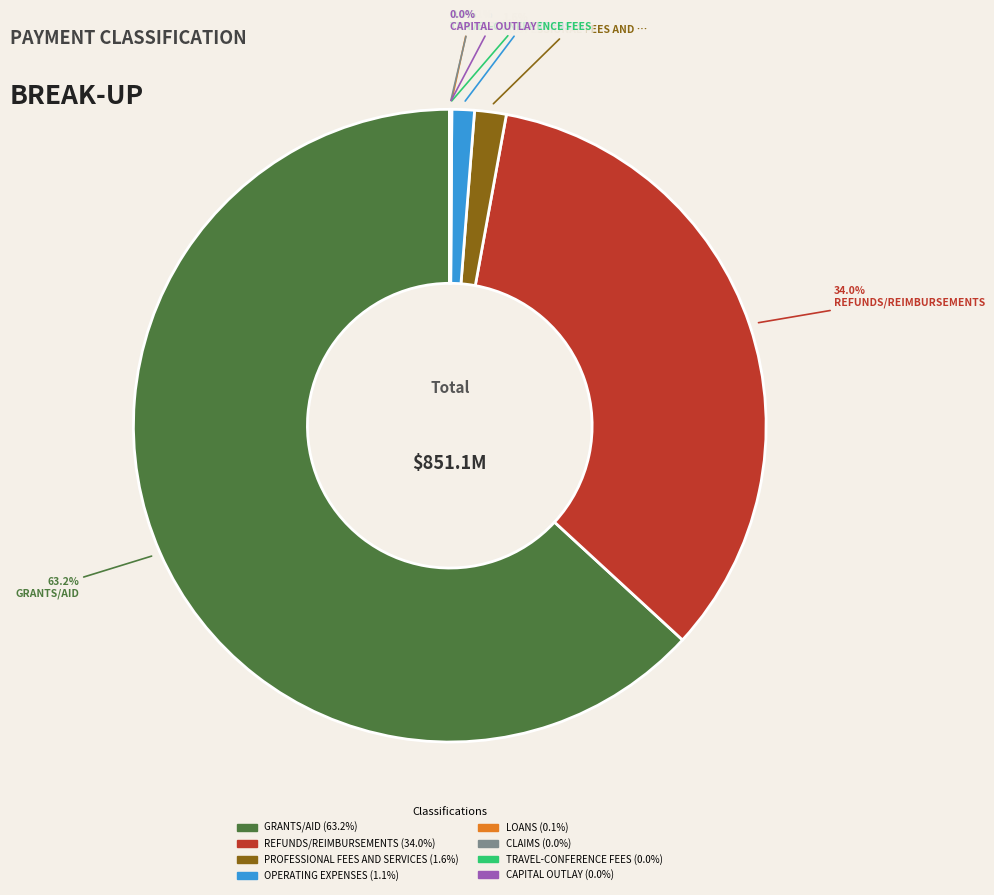

Is there any slice that represents more than half of the pie?

Yes